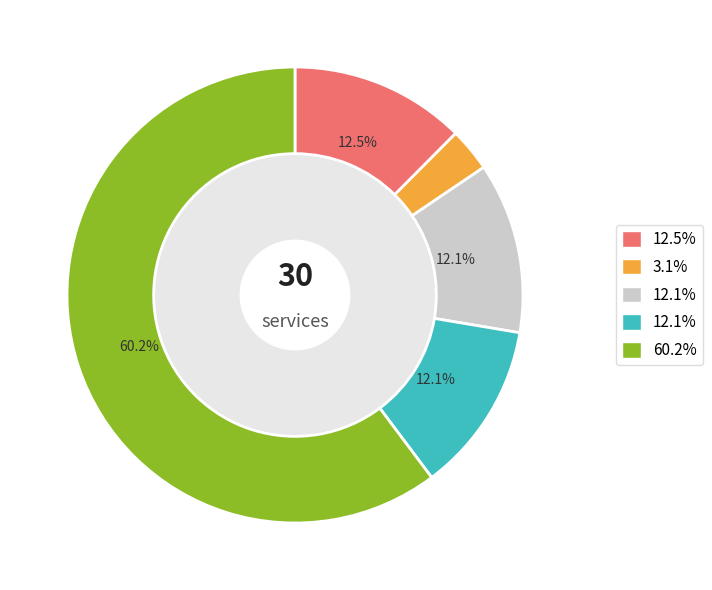

Is there a majority slice in this chart?

Yes